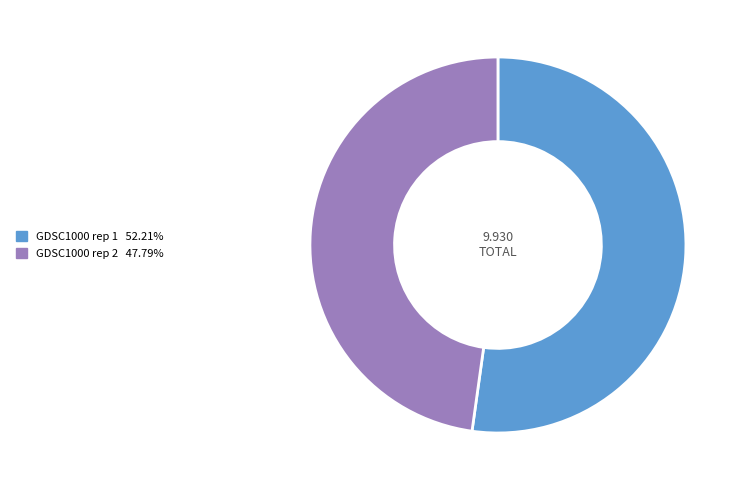

Between GDSC1000 rep 1 and GDSC1000 rep 2, which is larger?

GDSC1000 rep 1